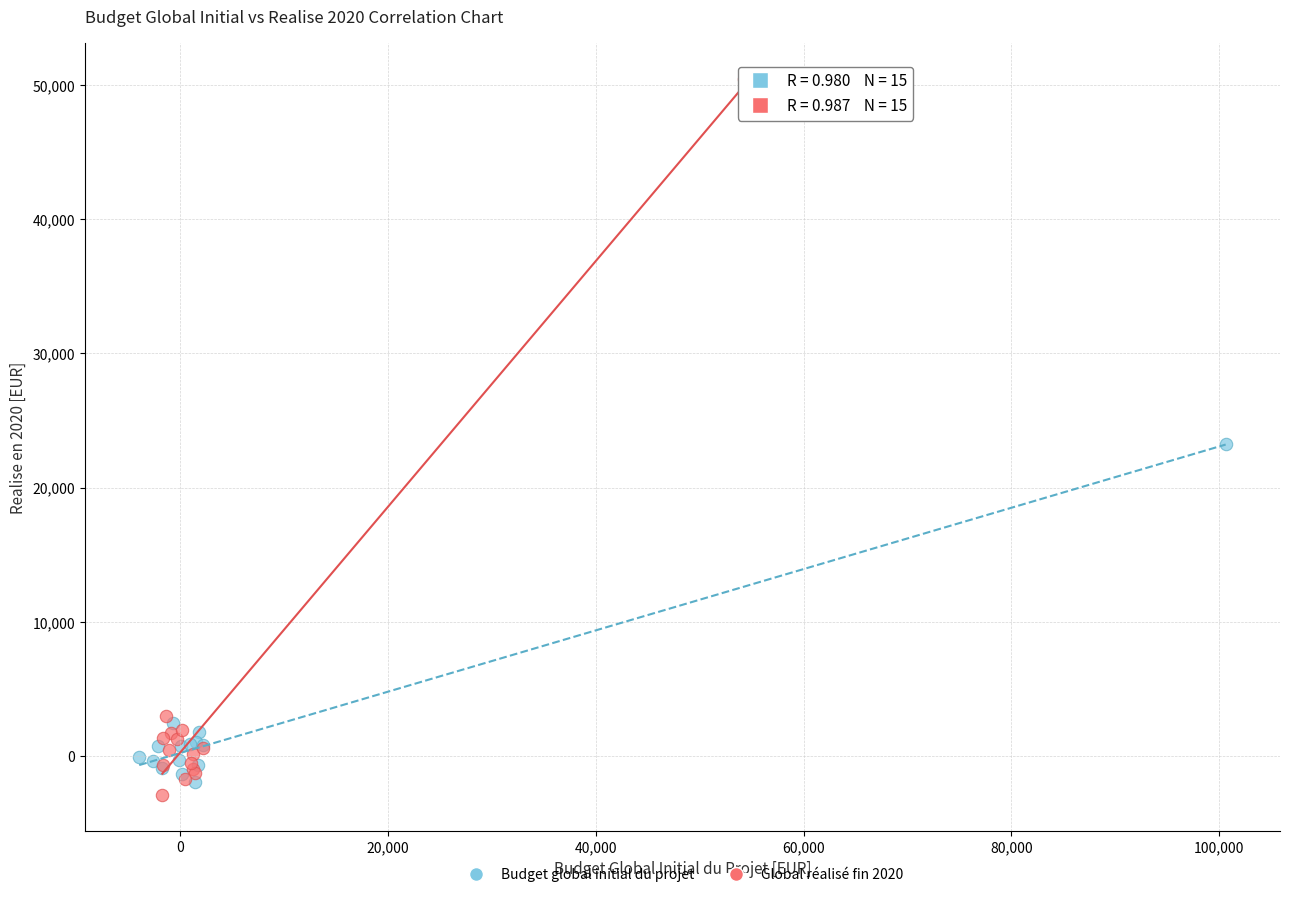

Which series has the largest Y range (max minus min)?

Global réalisé fin 2020